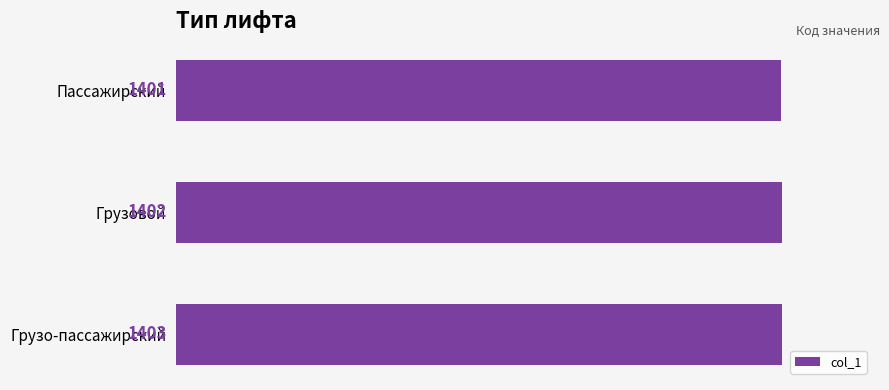

List the labels in order of value, largest first.

Грузо-пассажирский, Грузовой, Пассажирский